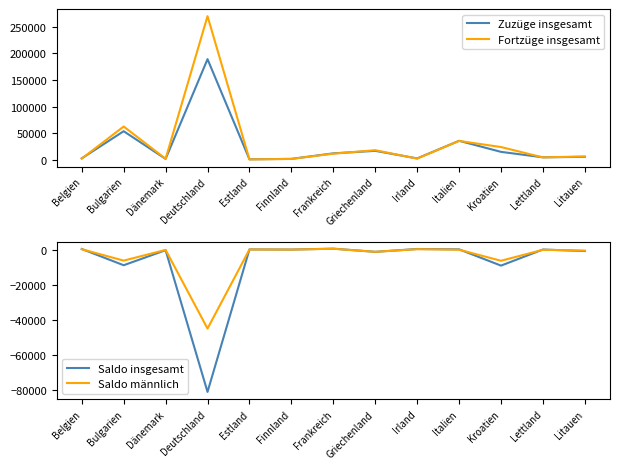

What is the value of the Fortzüge insgesamt point at the 7th from the left?

11343